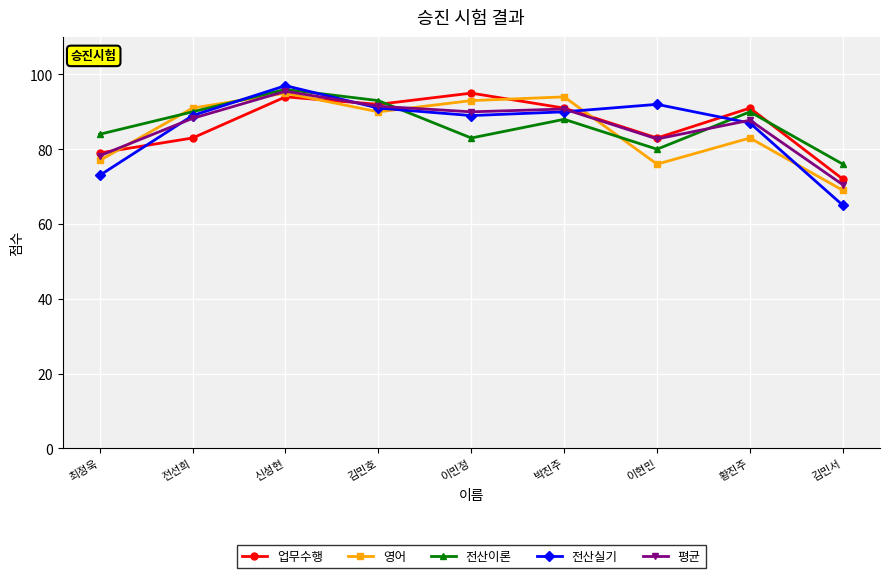

What is the average value of the 영어 series?

85.3